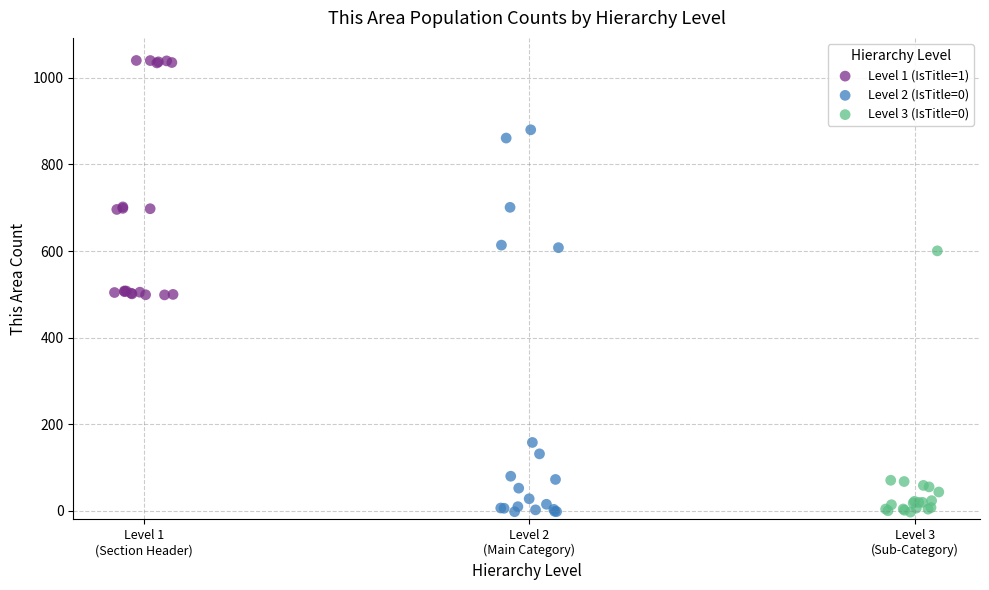

Which series reaches the maximum Y coordinate?

Level 1 (IsTitle=1)